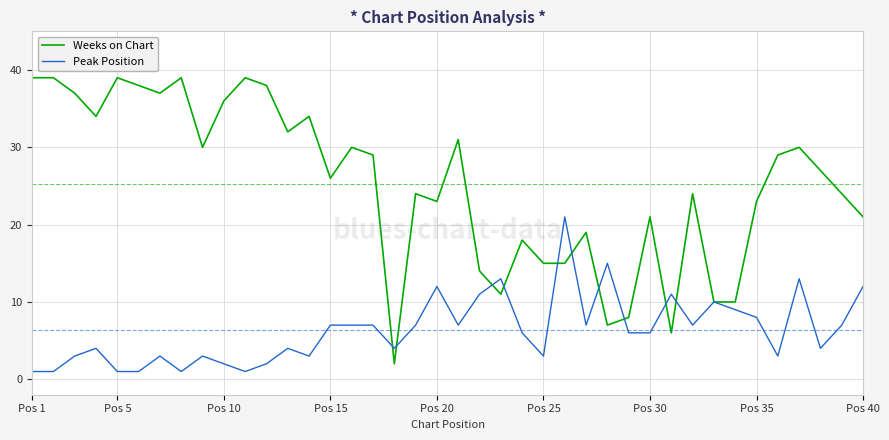

Which series has the largest total across all categories?

Weeks on Chart